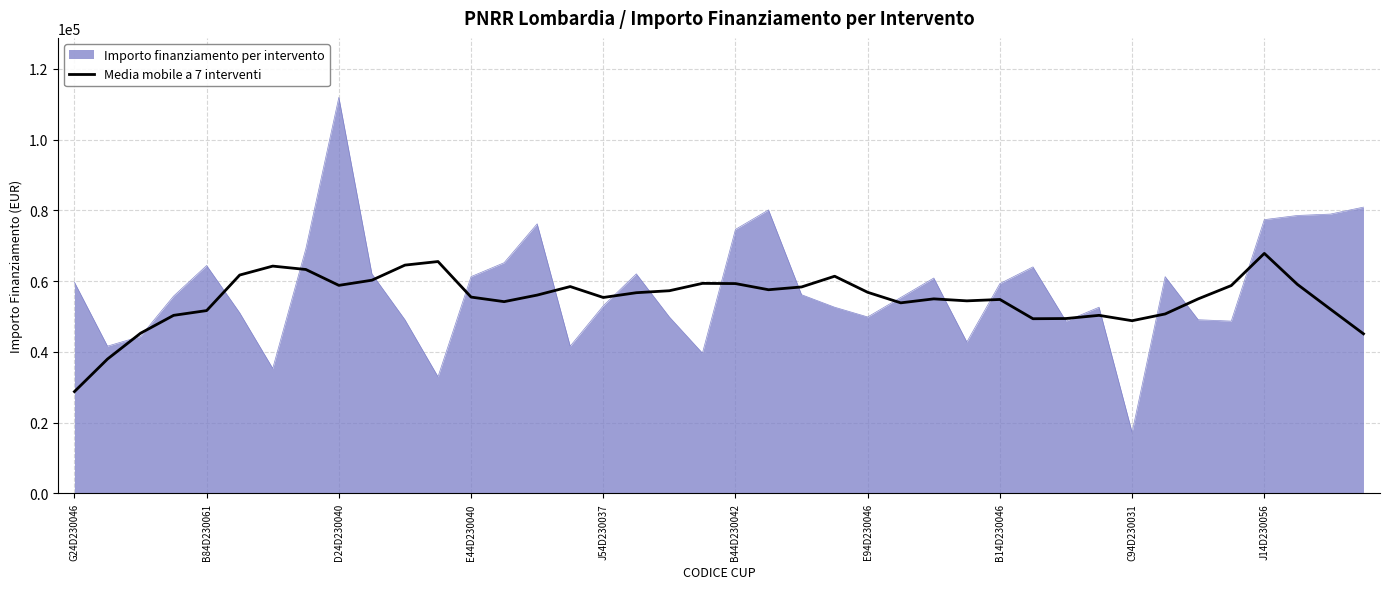

Rank the series by their maximum value, from lowest to highest.

Media mobile a 7 interventi, Importo finanziamento per intervento